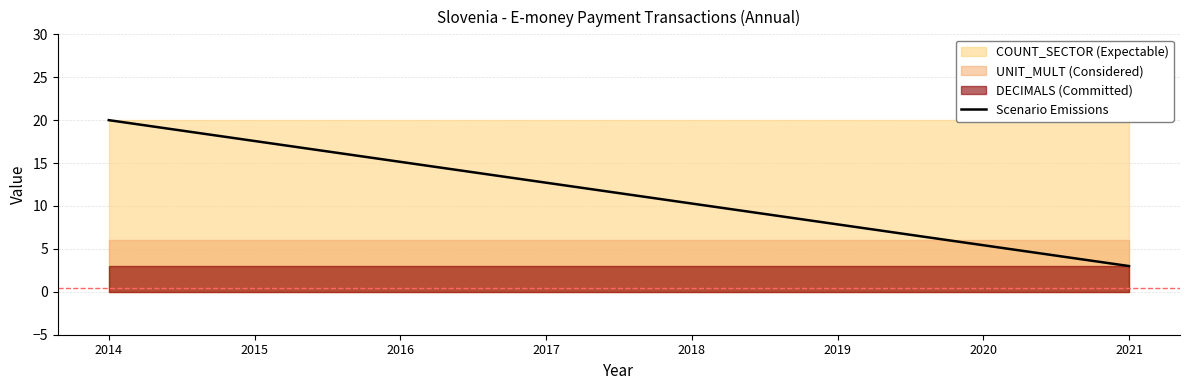

At which label does the data first exceed 12?

2014